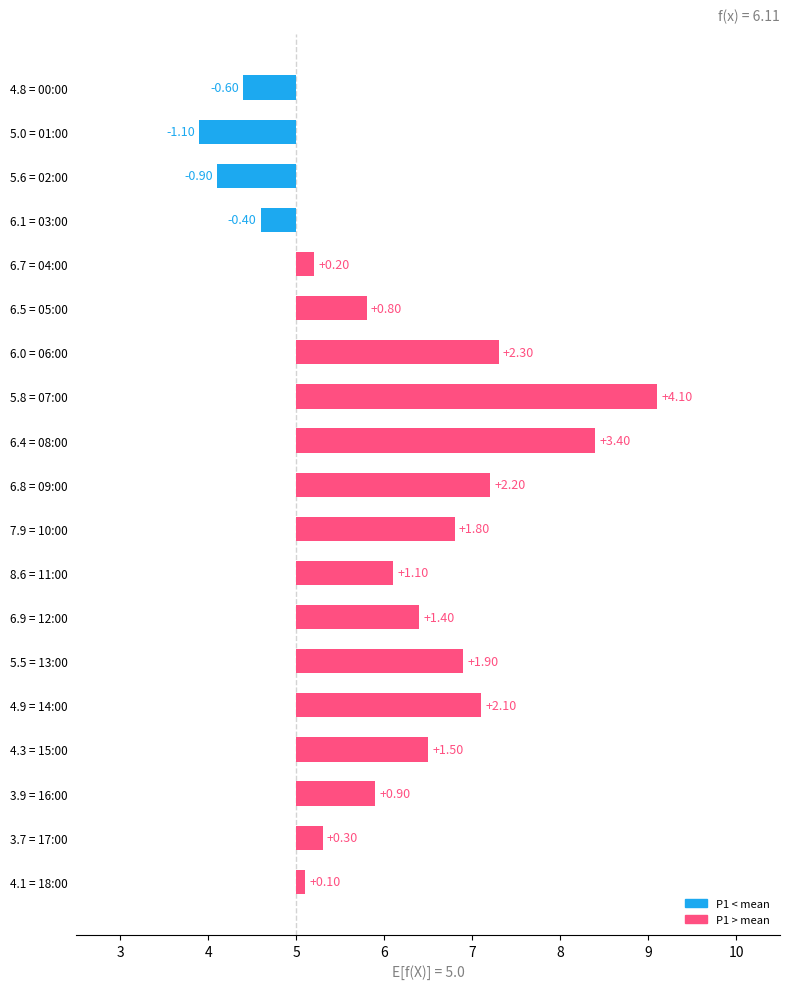

At how many categories does at least one series exceed 4?

1